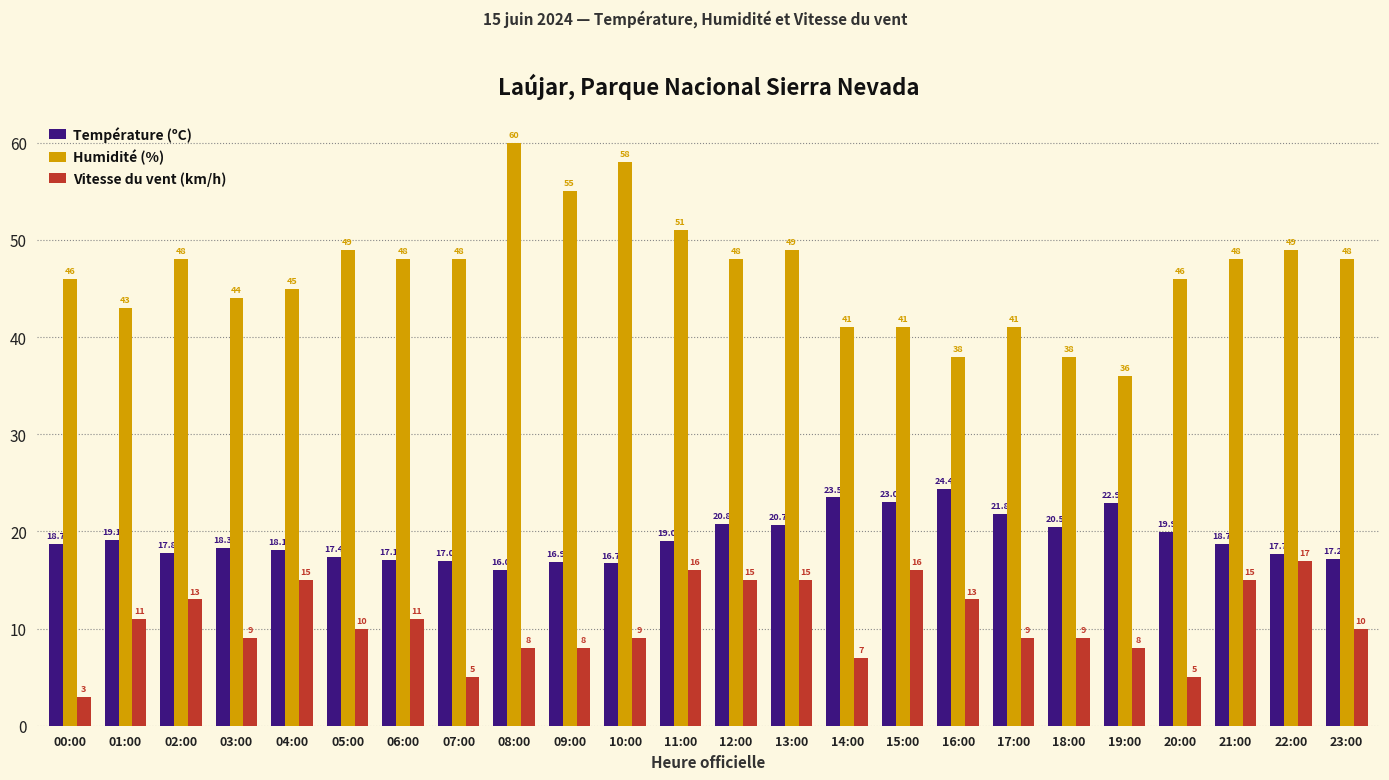

At which label does Vitesse du vent (km/h) first exceed 10?

01:00